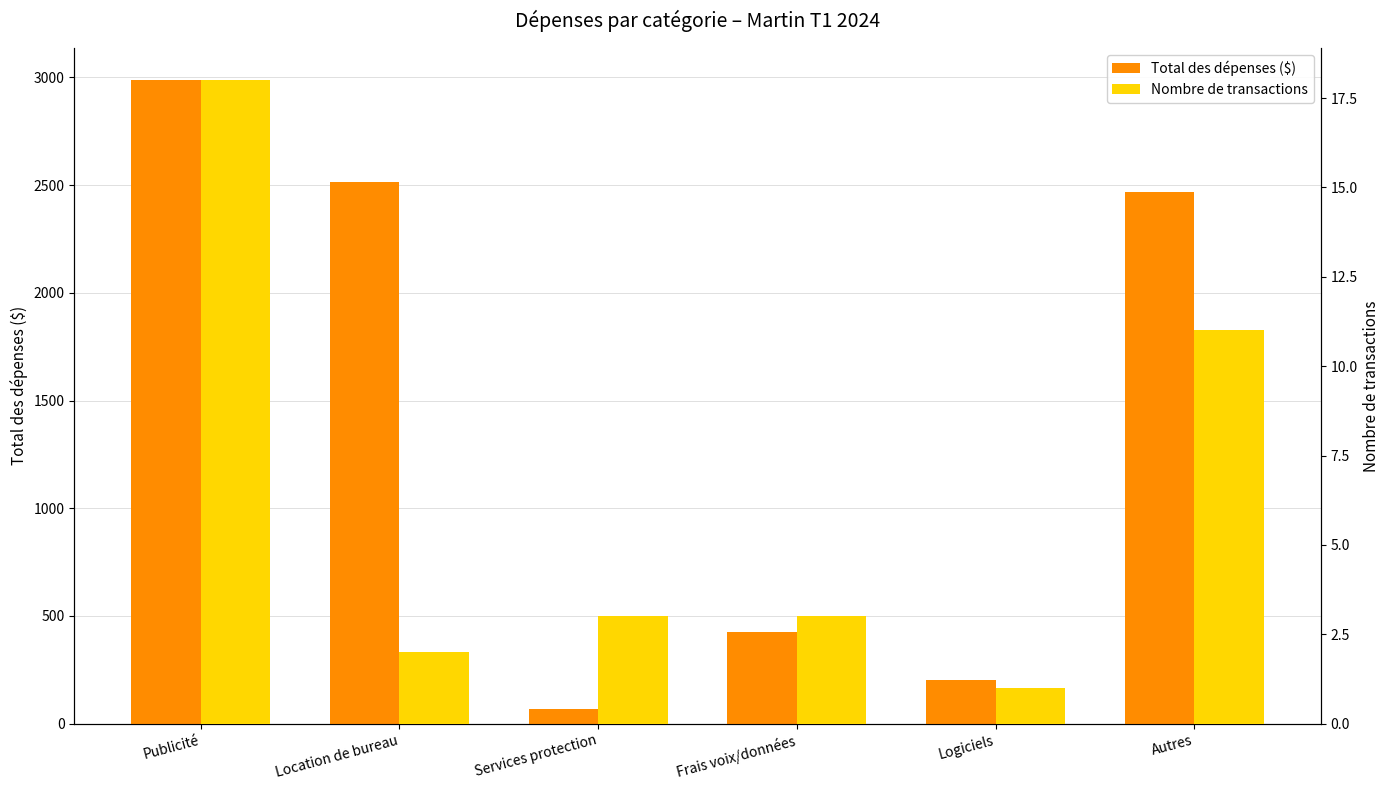

How many groups of bars are there?

6